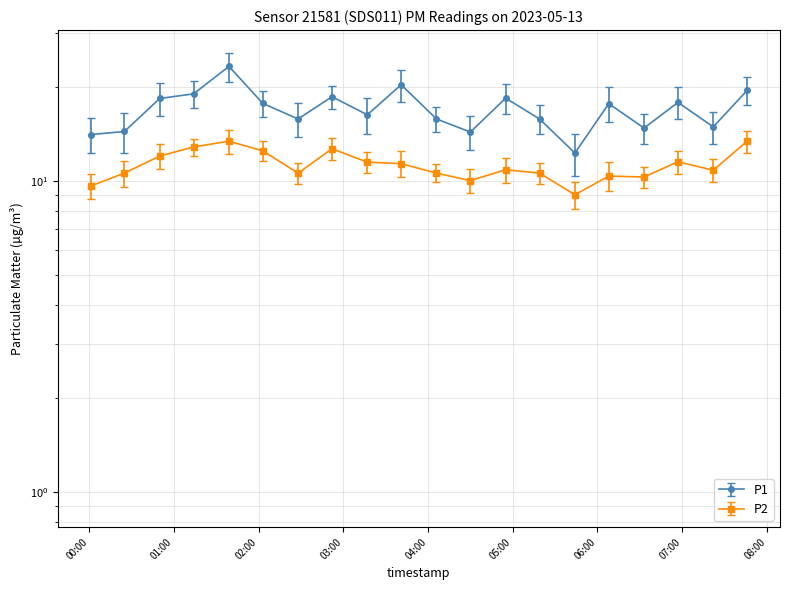

Rank the series by their average value, from lowest to highest.

P2, P1